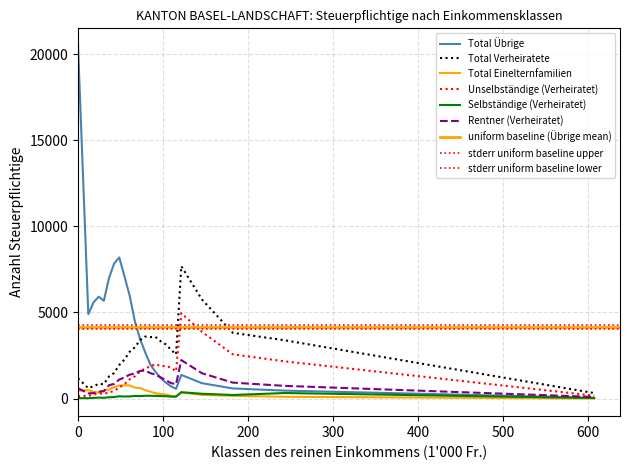

What is the value of the Selbständige (Verheiratet) point at the 17th from the left?

143